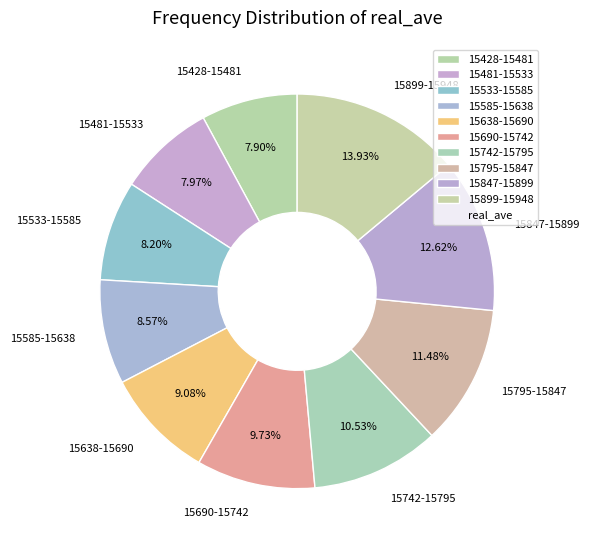

Which has a higher value, 15899-15948 or 15742-15795?

15899-15948